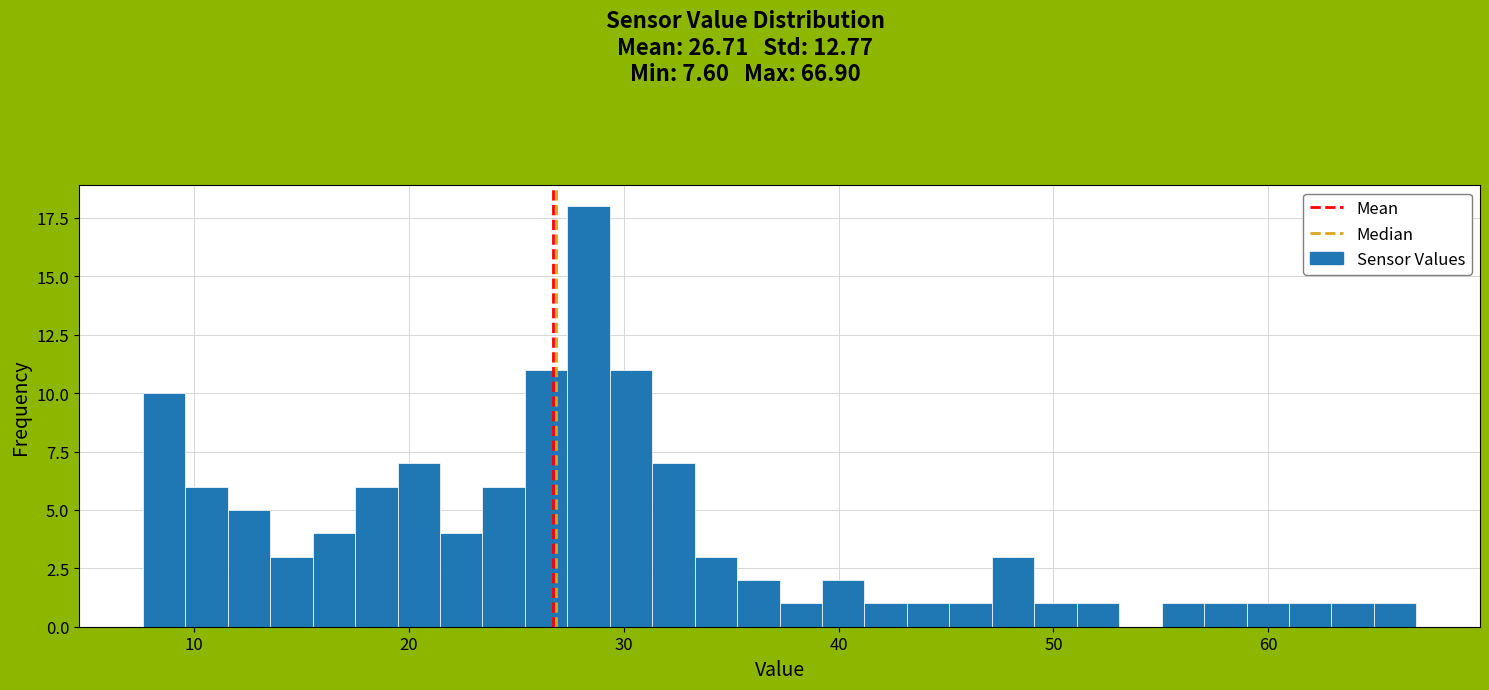

Around what value on the x-axis is the tallest bar? Give the approximate position of its centre, as read against the axis.

28